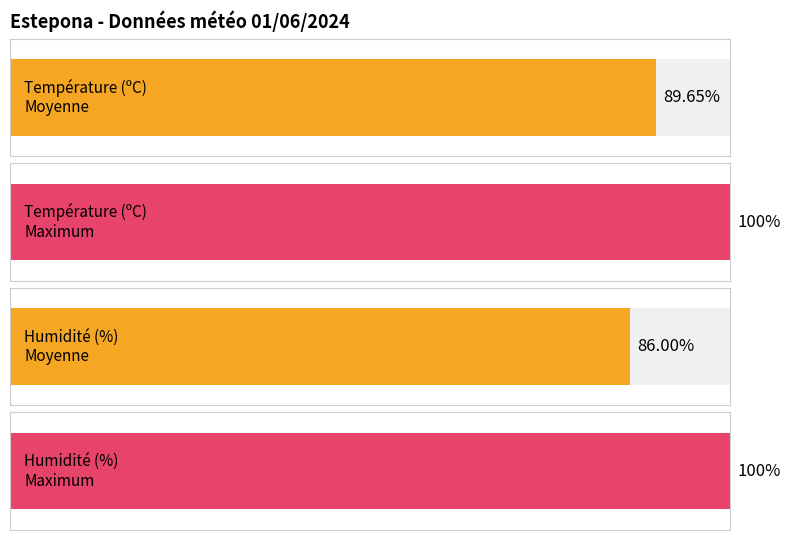

The value of Température (ºC) at 02:00 is 12.7. True or false?

False